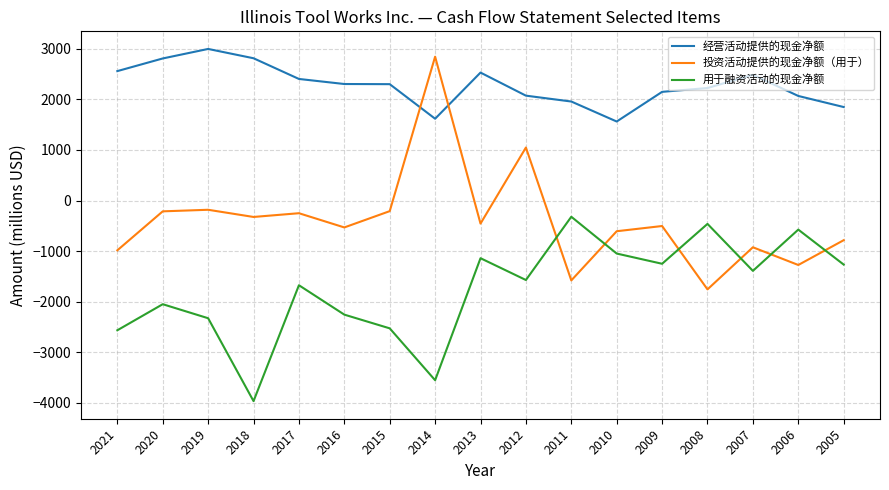

How many lines are shown in the chart?

3